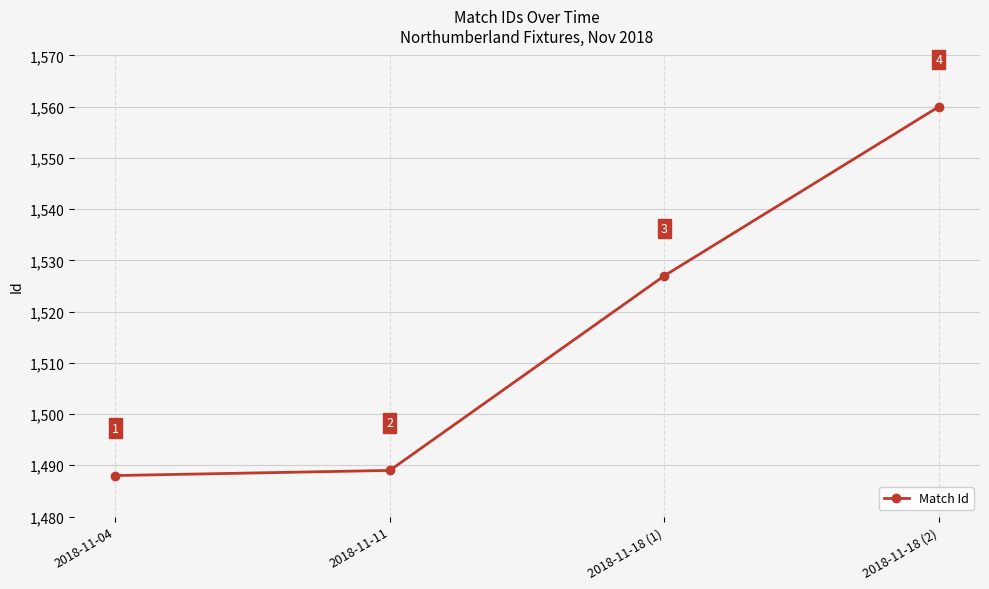

What is the sum of the values at 2018-11-11 and 2018-11-18 (1)?

3016